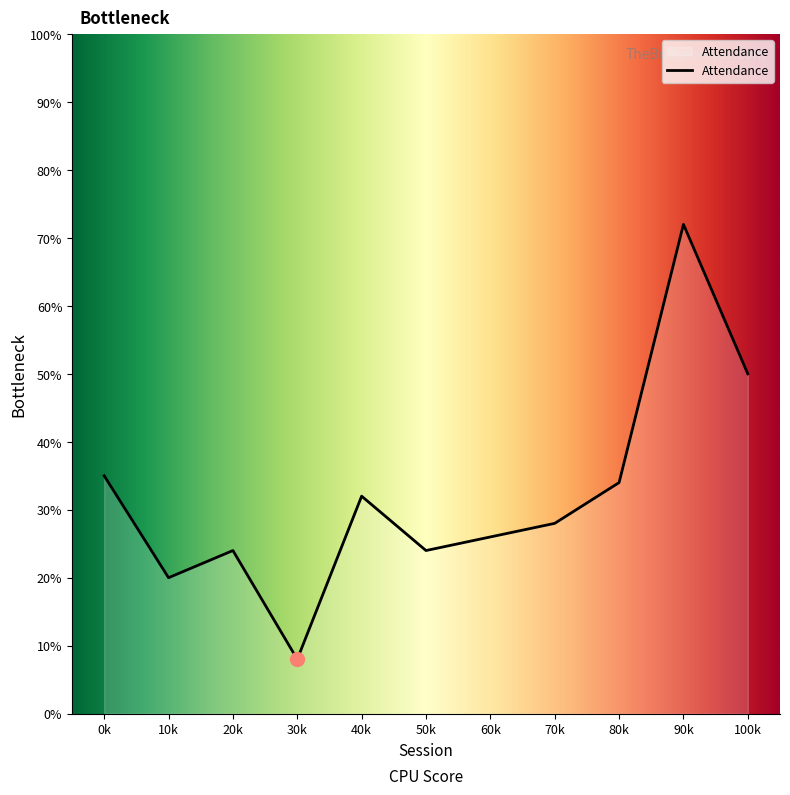

What position from the right is 60k?

5